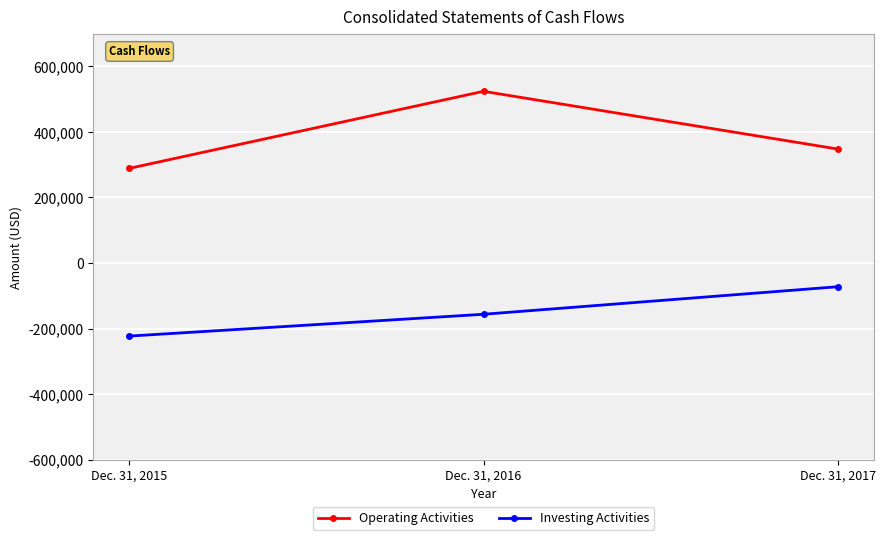

What is the difference between the Investing Activities values at Dec. 31, 2017 and Dec. 31, 2015?

150813